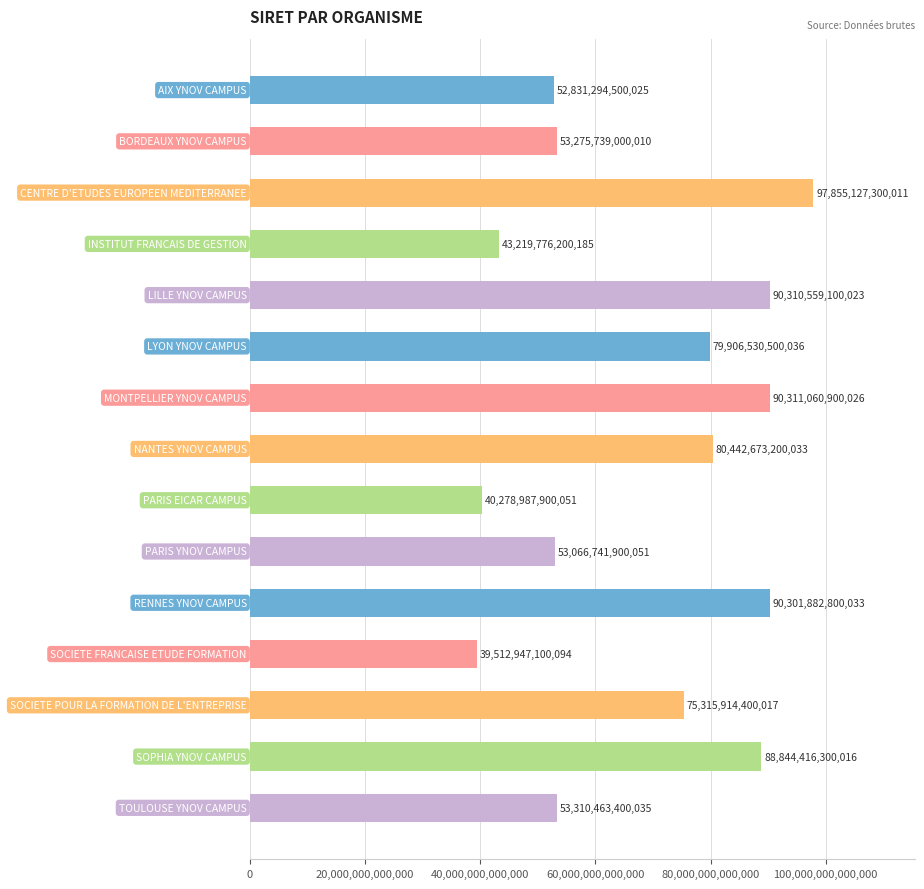

How many distinct data groups are displayed?

1